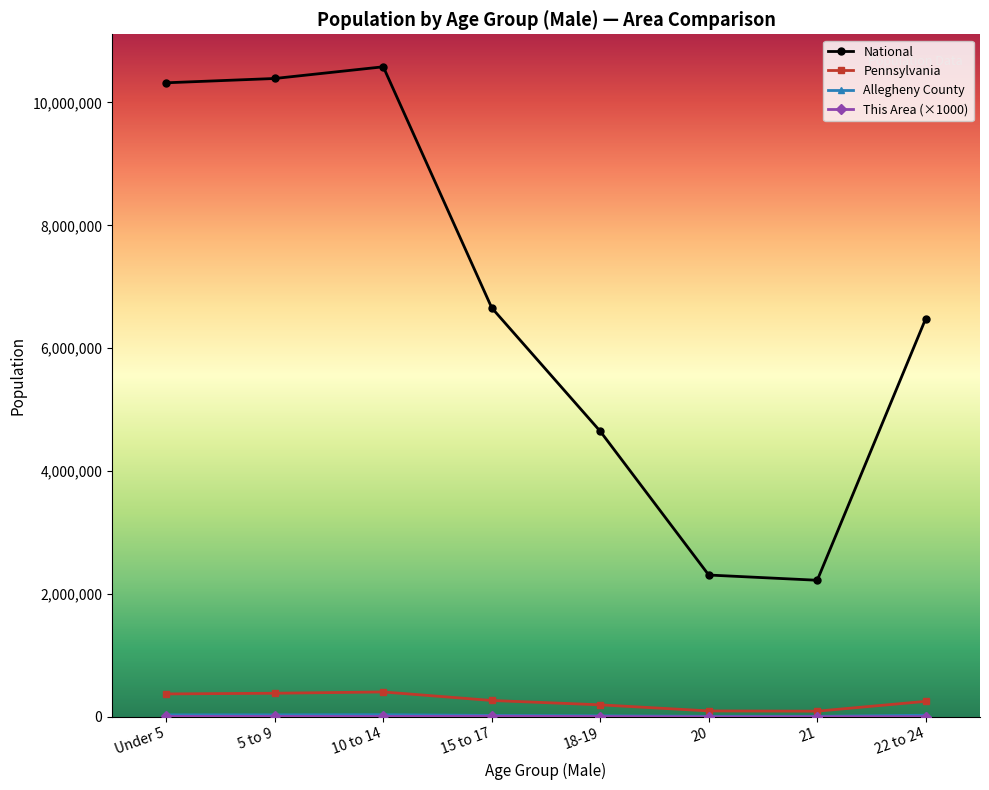

What is the greatest value displayed?

10579862